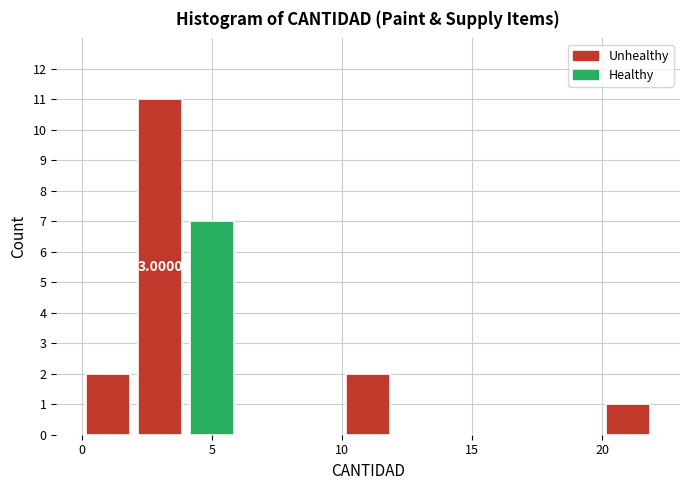

Over which range of the x-axis is the bar tallest?

2 to 4